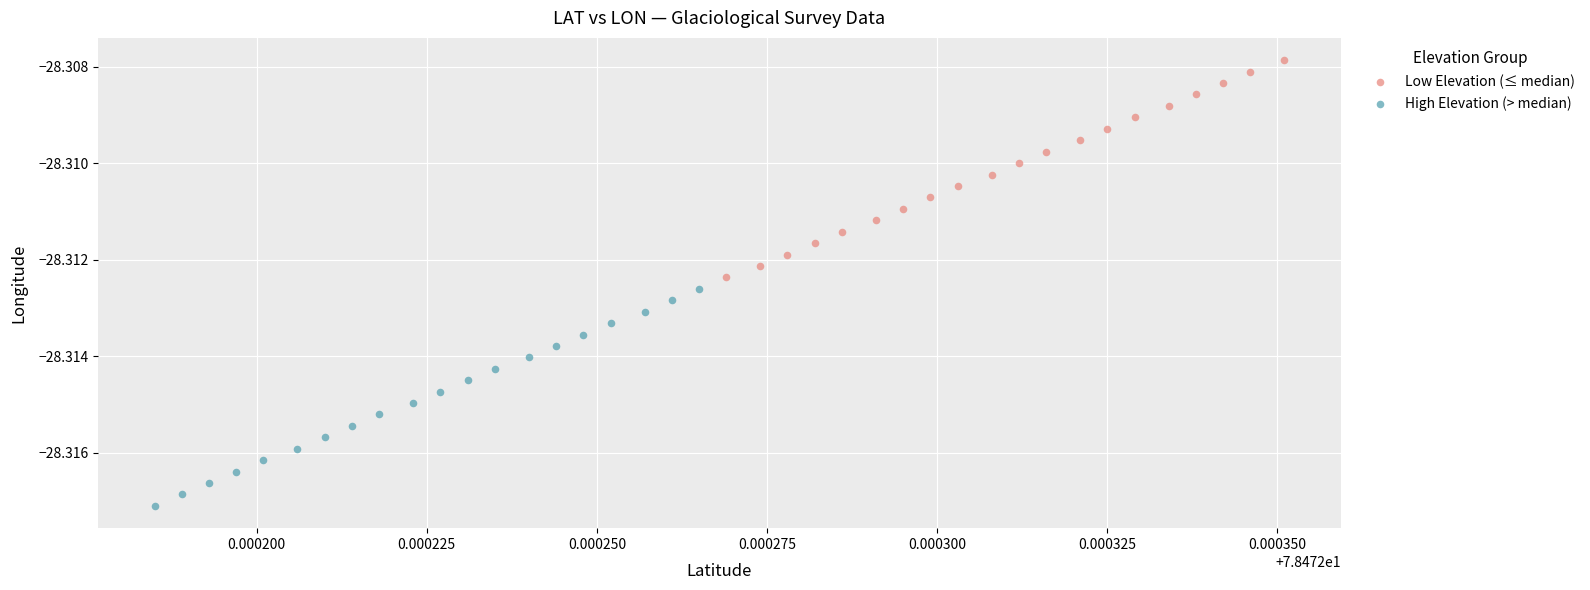

Which series reaches the minimum Y coordinate?

High Elevation (> median)